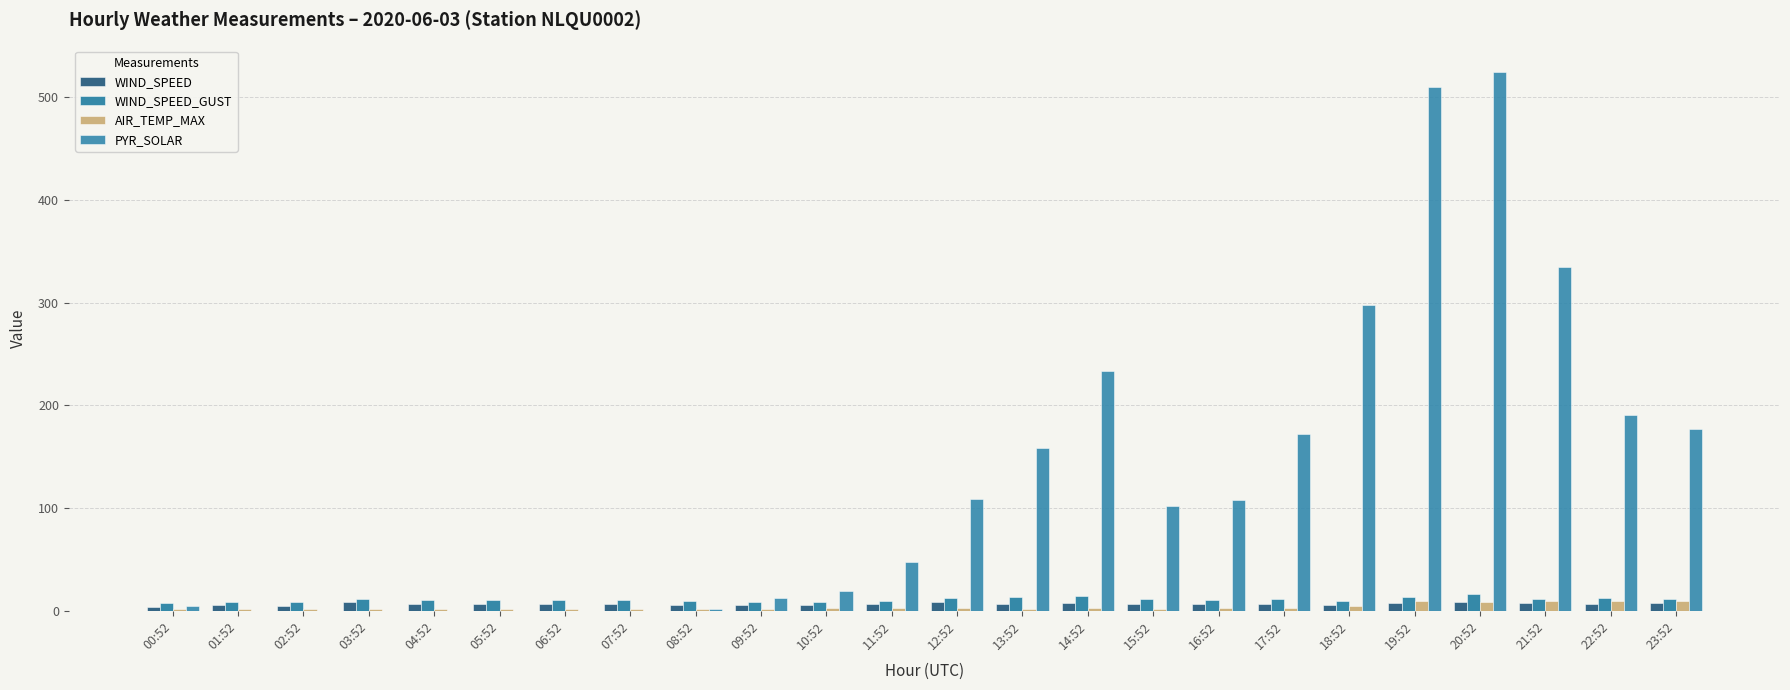

What is the difference between the PYR_SOLAR values at 16:52 and 23:52?

69.0